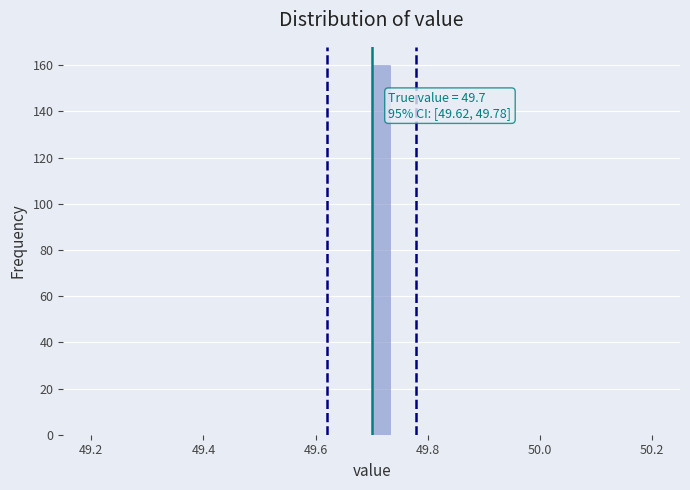

Read against the x-axis, roughly where is the centre of the tallest bar?

49.72